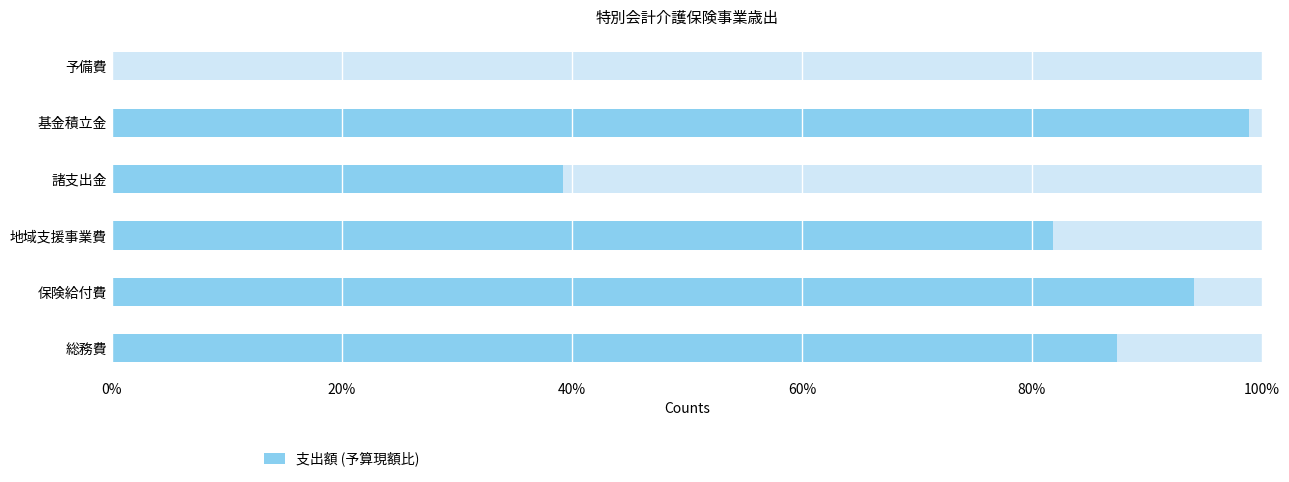

How many positive values are there?

5